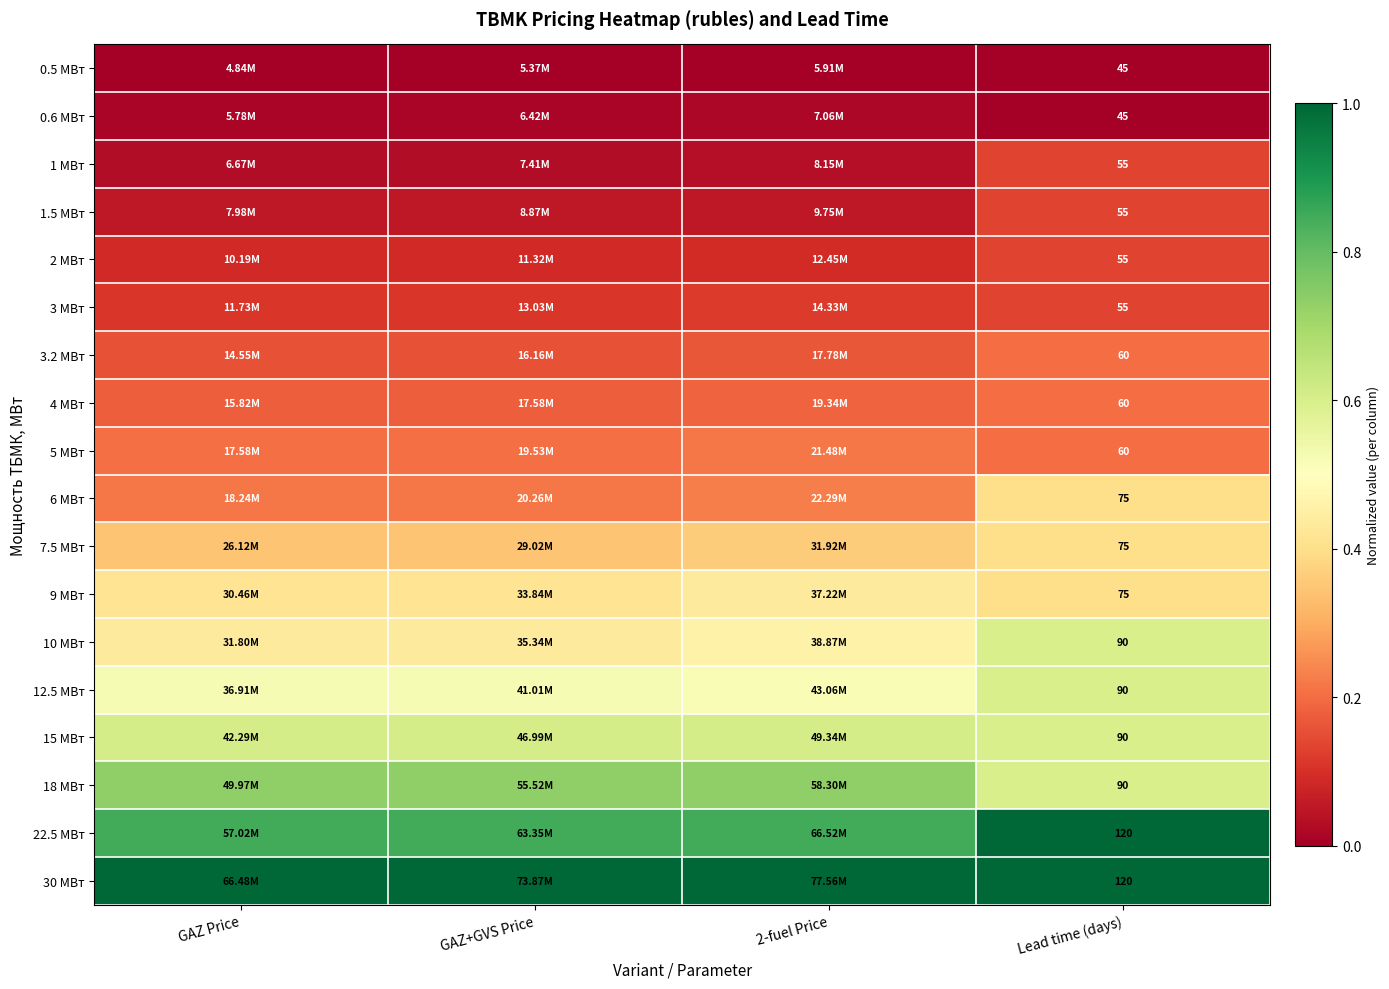

At which category is the sum across all series the highest?

Lead time (days)